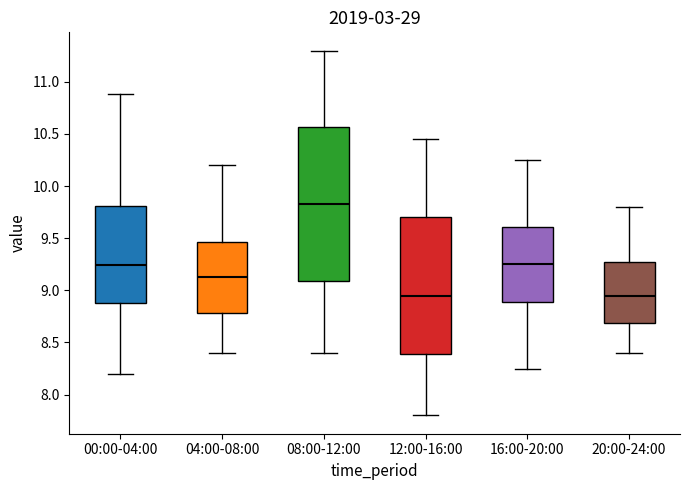

Reading left to right, transcribe this box plot: for each box, give where its median line is, the range the box spans, and where its two whiskers end, as read against the y-axis. The values are not printed on the chart, so give them approximately, as read against the axis.

00:00-04:00: median 9.25, box 8.90 to 9.80, whiskers 8.20 to 10.90
04:00-08:00: median 9.15, box 8.80 to 9.45, whiskers 8.40 to 10.20
08:00-12:00: median 9.85, box 9.10 to 10.55, whiskers 8.40 to 11.30
12:00-16:00: median 8.95, box 8.40 to 9.70, whiskers 7.80 to 10.45
16:00-20:00: median 9.25, box 8.90 to 9.60, whiskers 8.25 to 10.25
20:00-24:00: median 8.95, box 8.70 to 9.30, whiskers 8.40 to 9.80